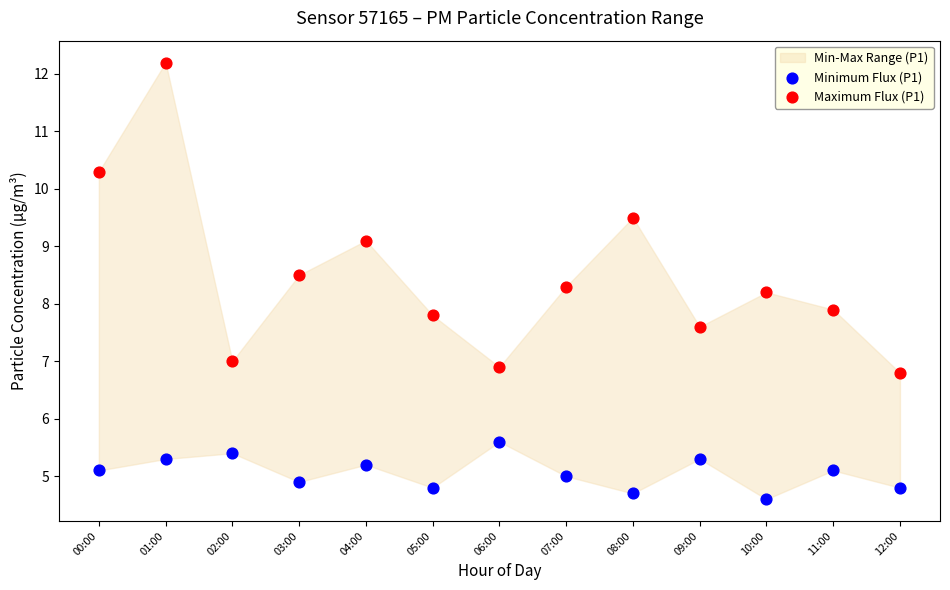

Which series reaches the minimum Y coordinate?

Minimum Flux (P1)